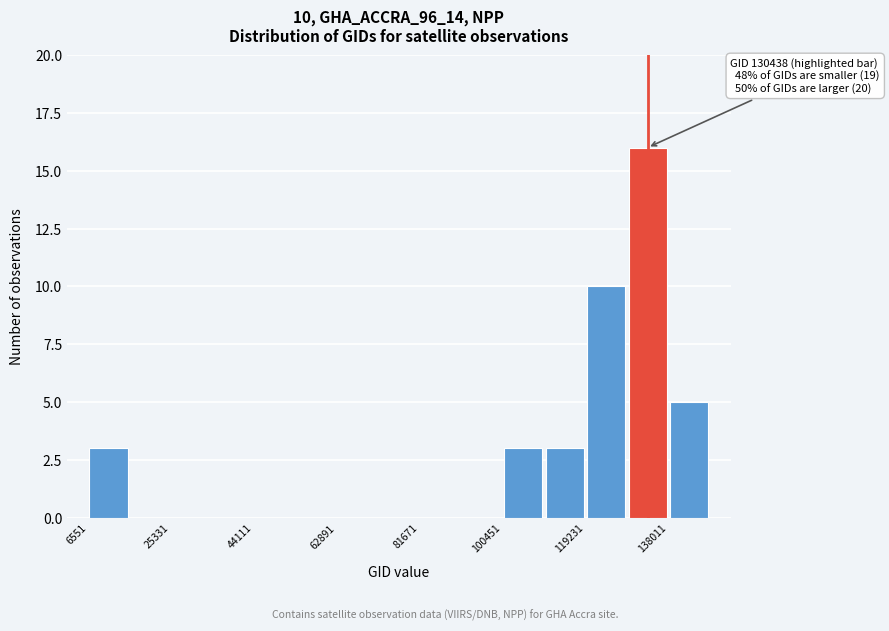

Which range on the x-axis has the tallest bar?

128000 to 138000